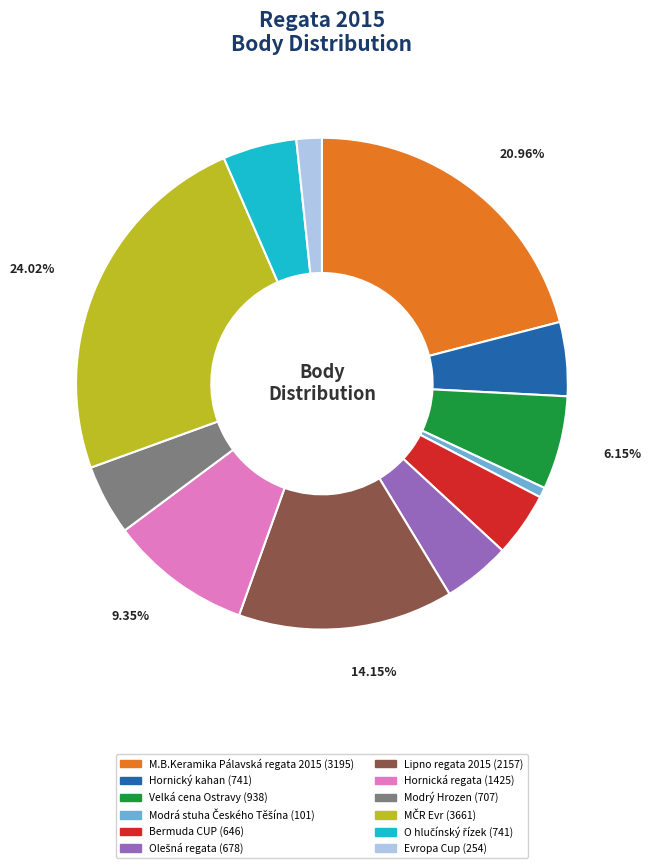

How many slices are in this pie chart?

12